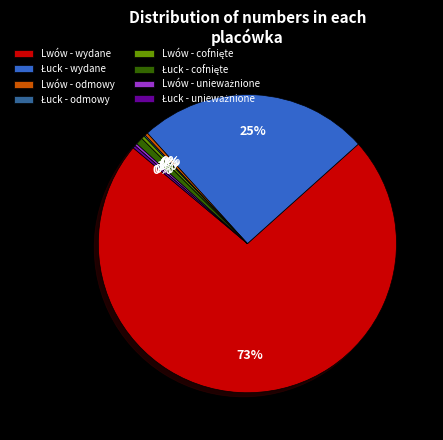

Is there any slice that represents more than half of the pie?

Yes